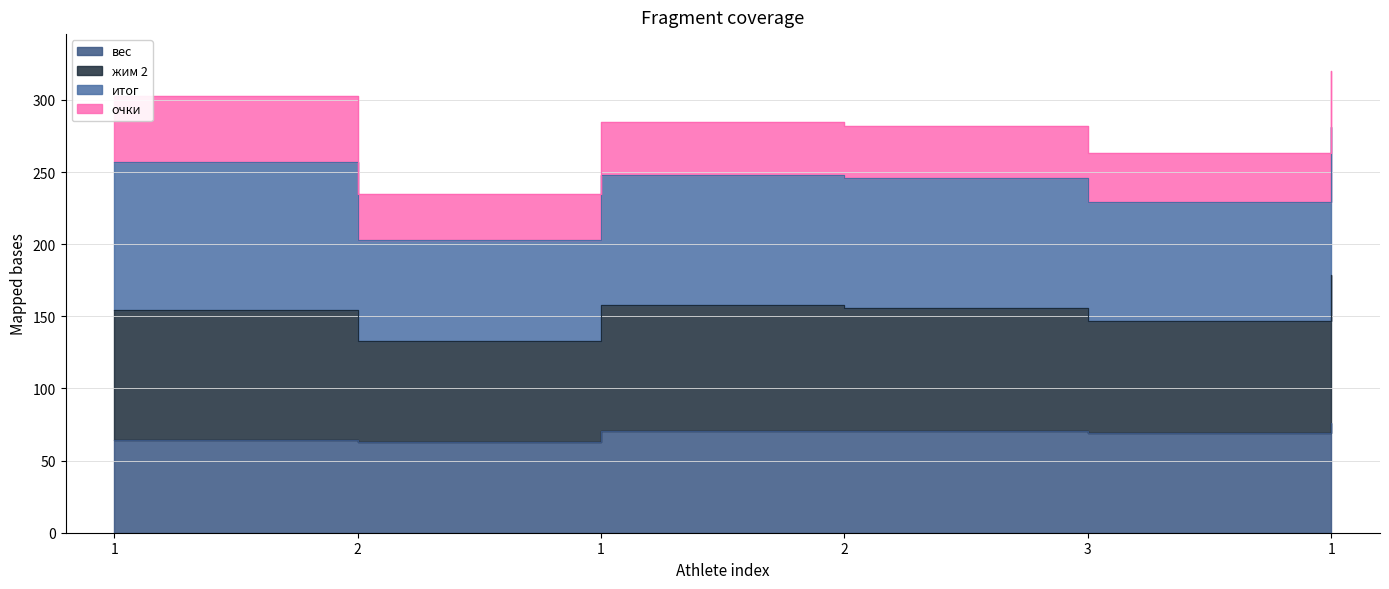

True or false: итог and жим 2 cross at least once.

False